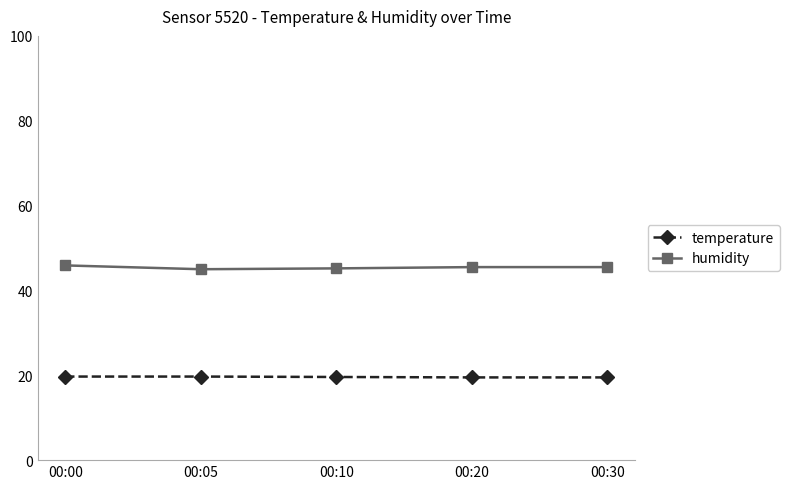

What is the sum of all temperature values?

98.0